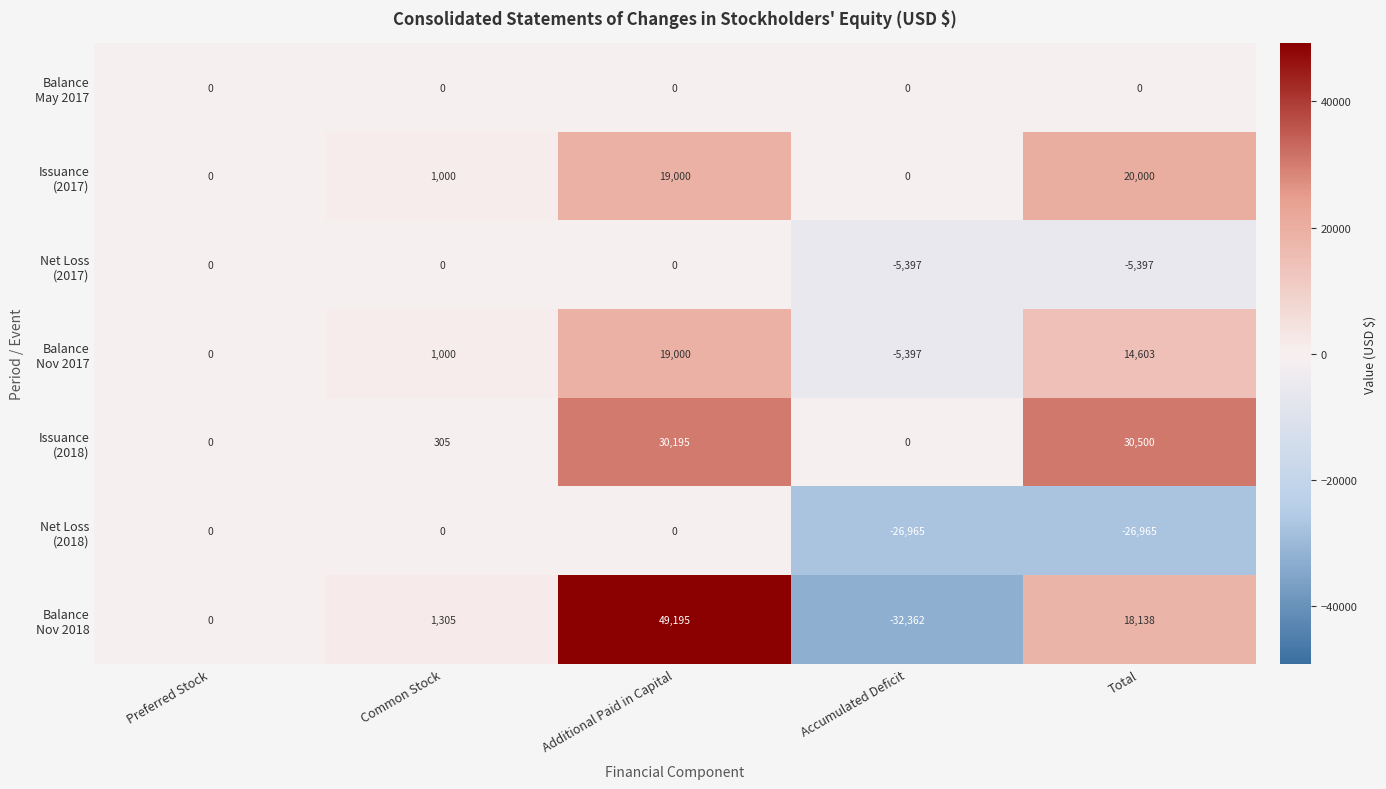

What is the spread (max minus min) of values at Additional Paid in Capital?

49195